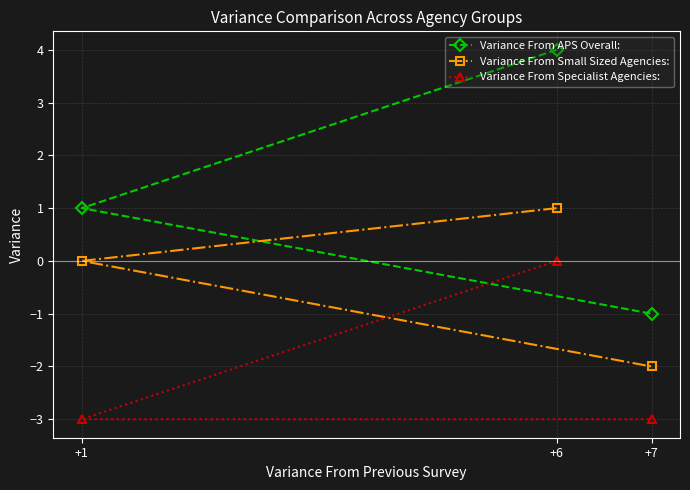

Is it true that Variance From APS Overall: equals -1 at +7?

True